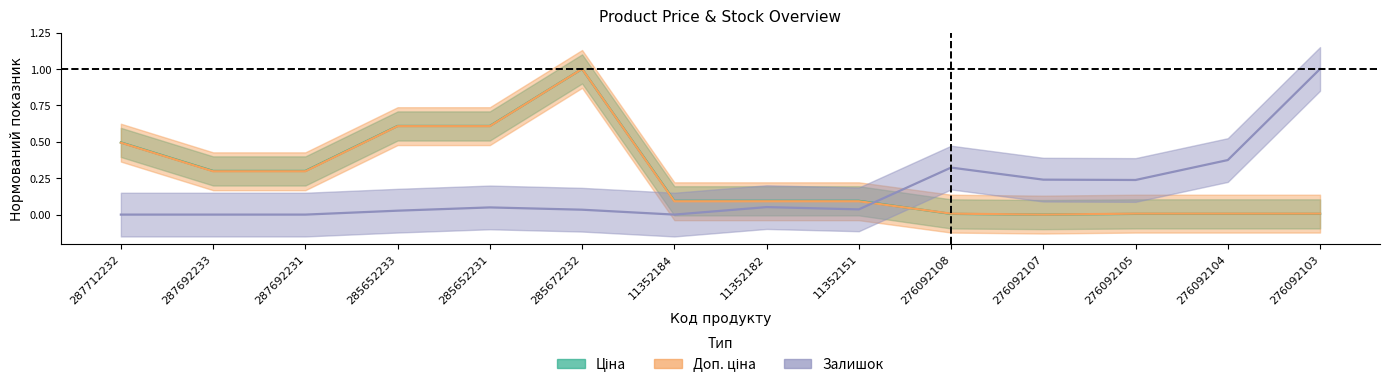

What is the difference between the highest and lowest values at 11352151?

0.1